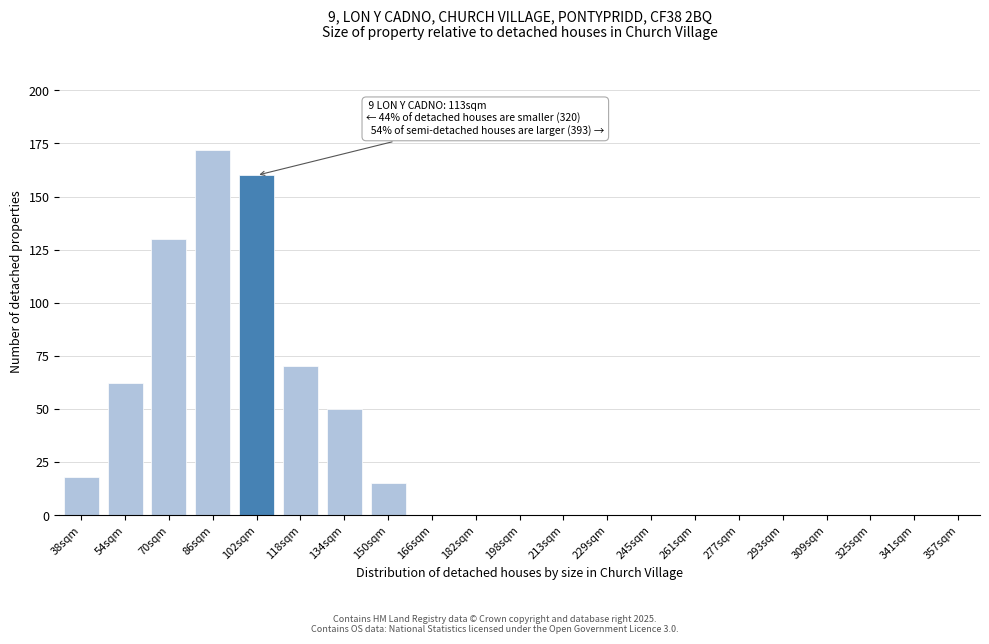

Reading left to right, list all the values displayed in this chart.

38sqm=18	54sqm=62	70sqm=130	86sqm=172	102sqm=160	118sqm=70	134sqm=50	150sqm=15	166sqm=0	182sqm=0	198sqm=0	213sqm=0	229sqm=0	245sqm=0	261sqm=0	277sqm=0	293sqm=0	309sqm=0	325sqm=0	341sqm=0	357sqm=0